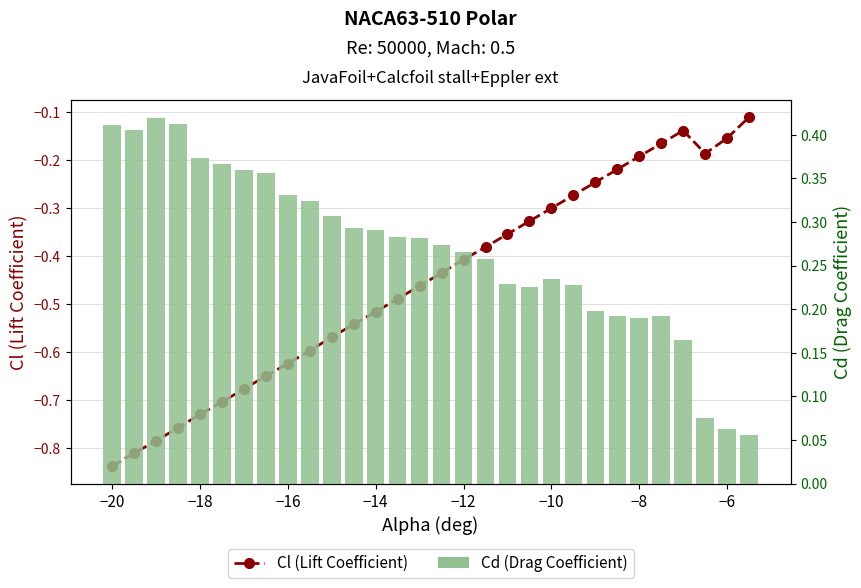

Rank the series at −18 from highest to lowest value.

Cd (Drag Coefficient), Cl (Lift Coefficient)